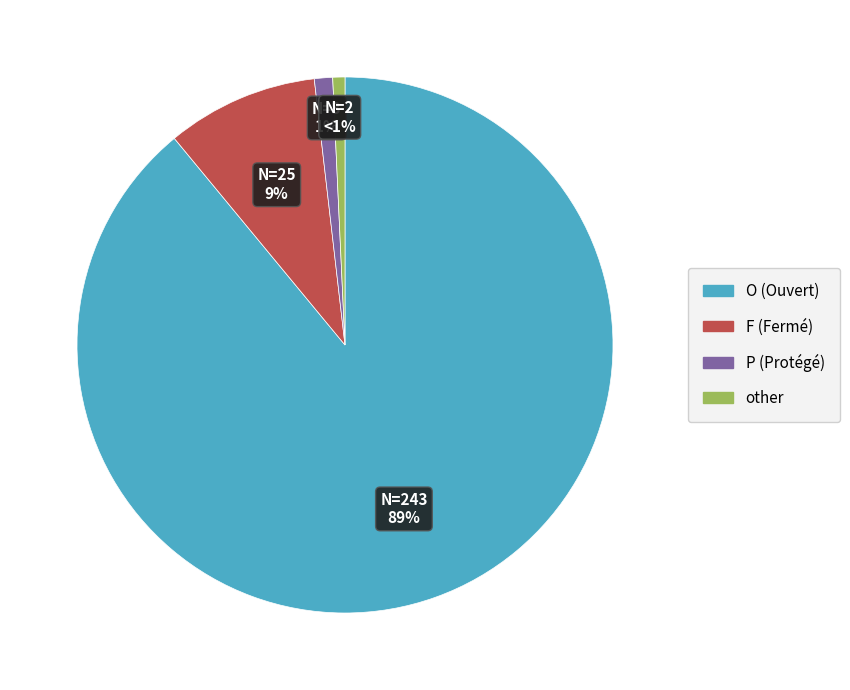

How many segments does this pie chart have?

4